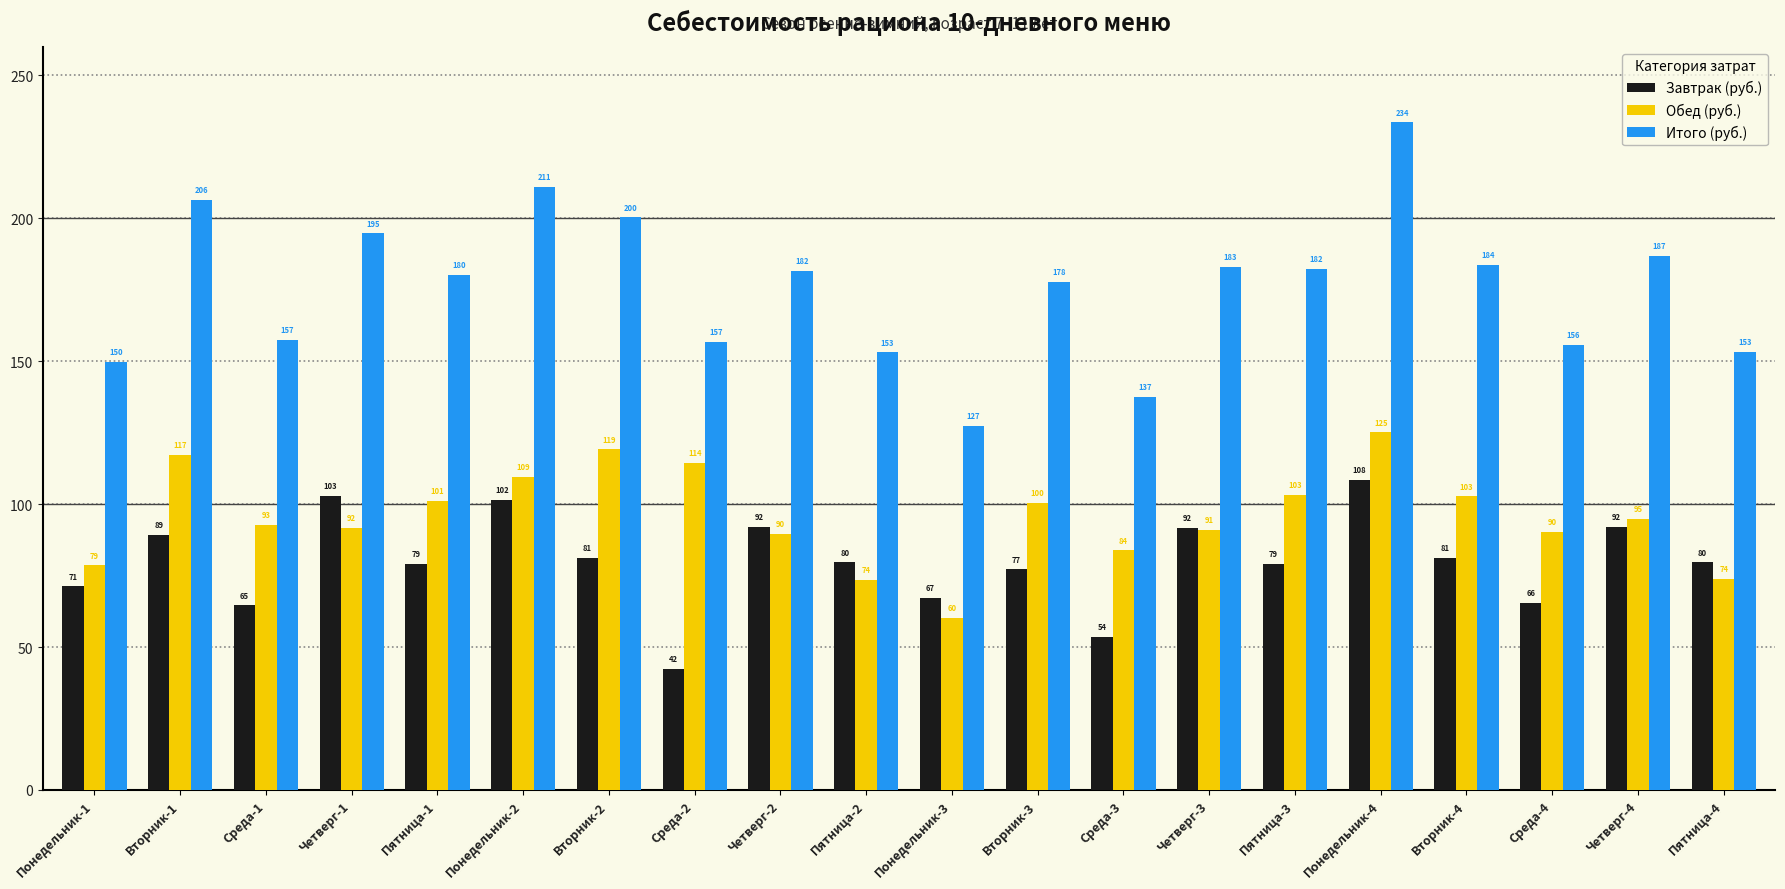

What is the difference between the maximum and minimum values in the Итого (руб.) series?

106.1